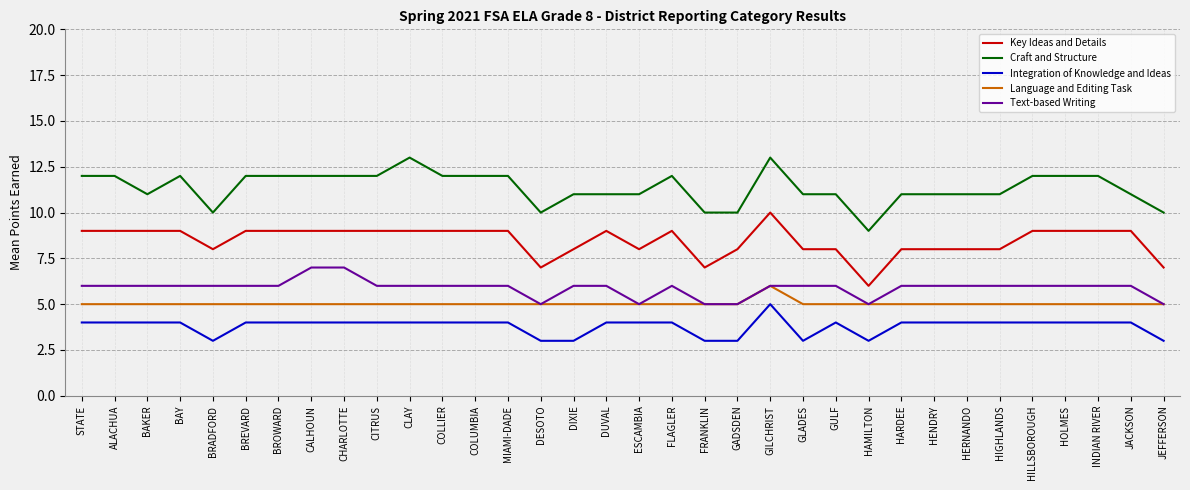

Is it true that Integration of Knowledge and Ideas equals 4 at HAMILTON?

False